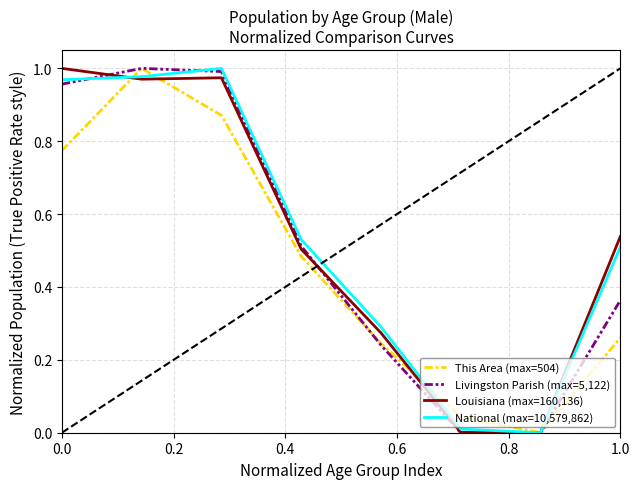

True or false: This Area (max=504) has more than 0 interior local peaks.

True